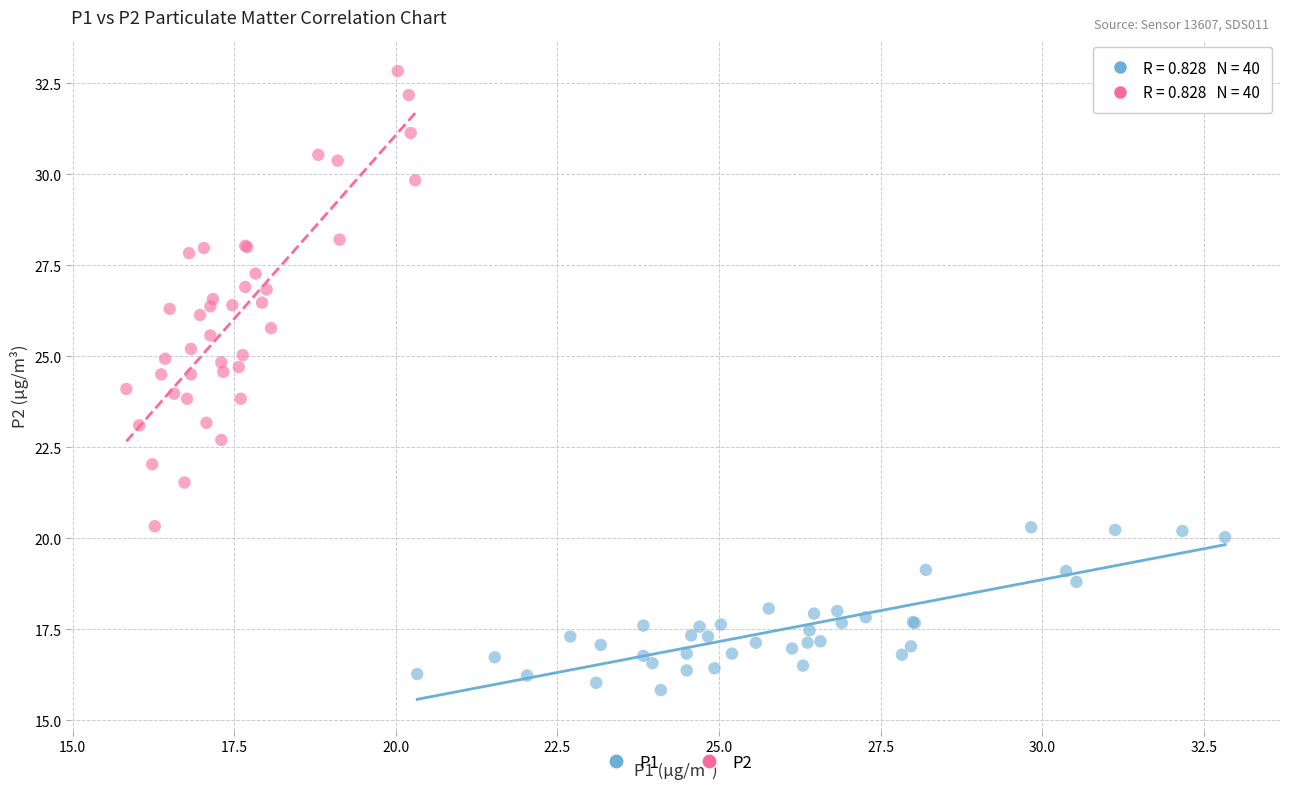

Which series has the widest spread of Y values?

P2